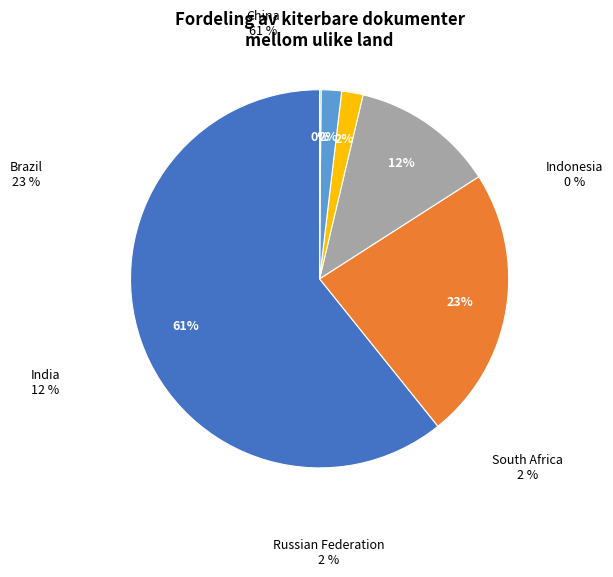

Is there a majority slice in this chart?

Yes